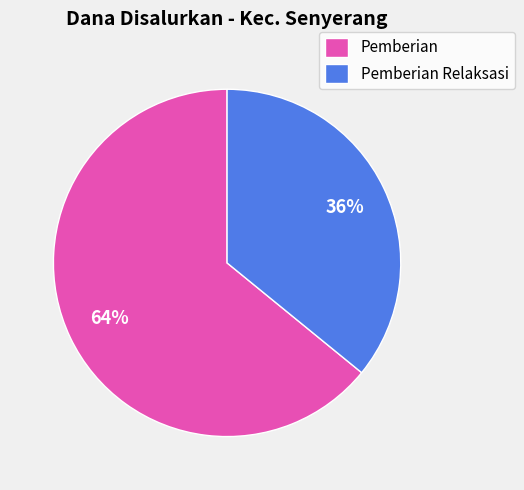

True or false: Pemberian accounts for 64% of the total.

True